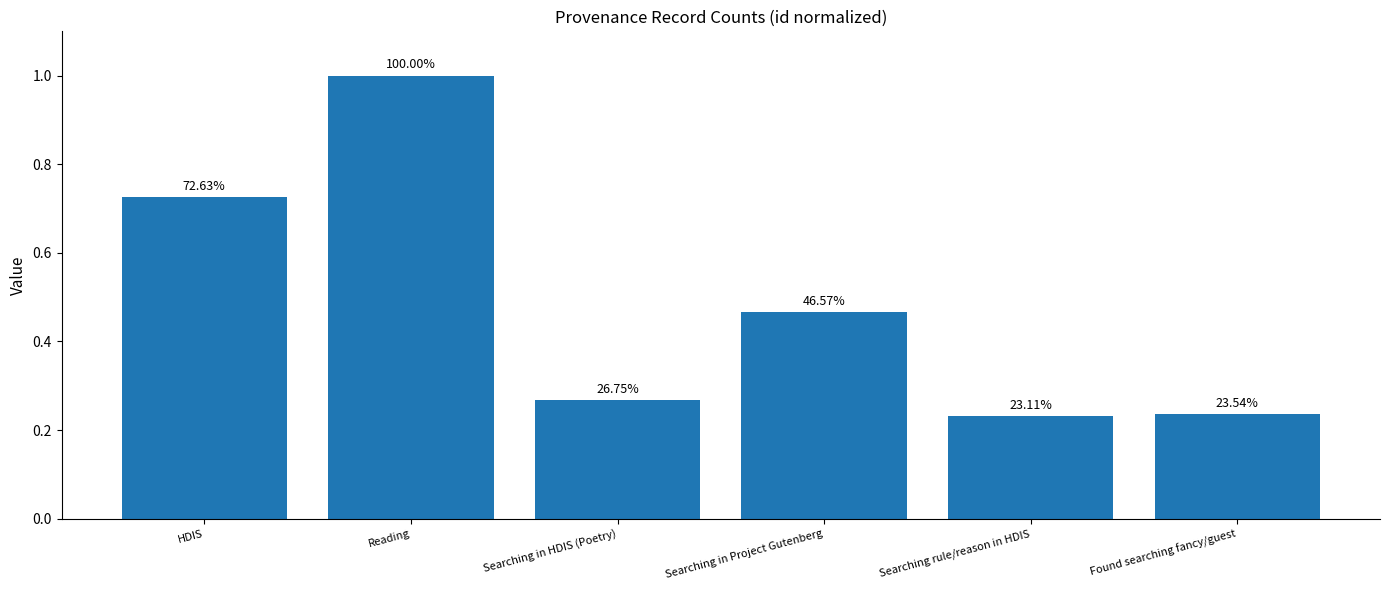

Does the chart contain any negative values?

No